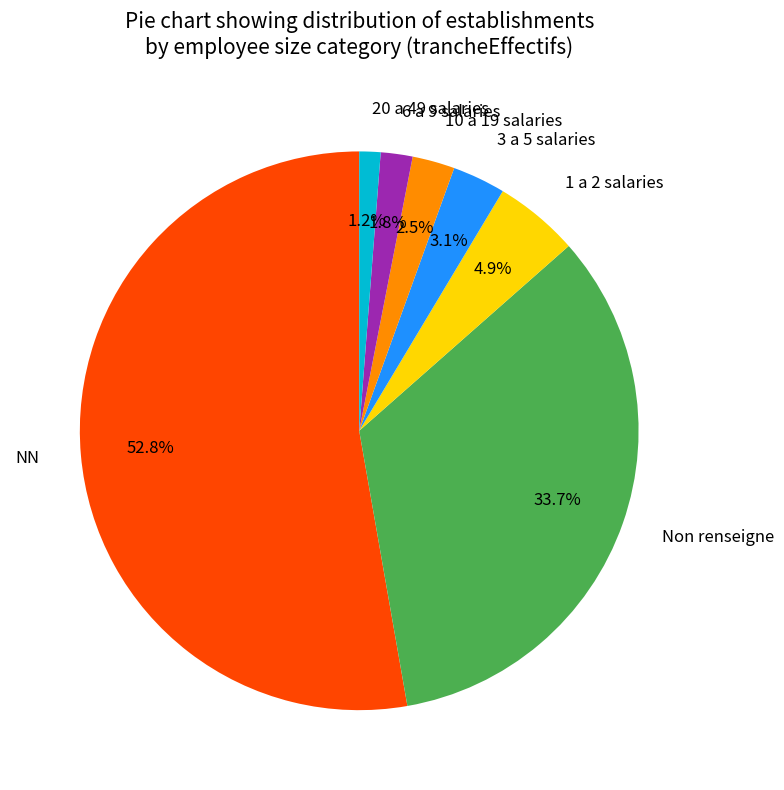

Count the number of slices in the pie.

7